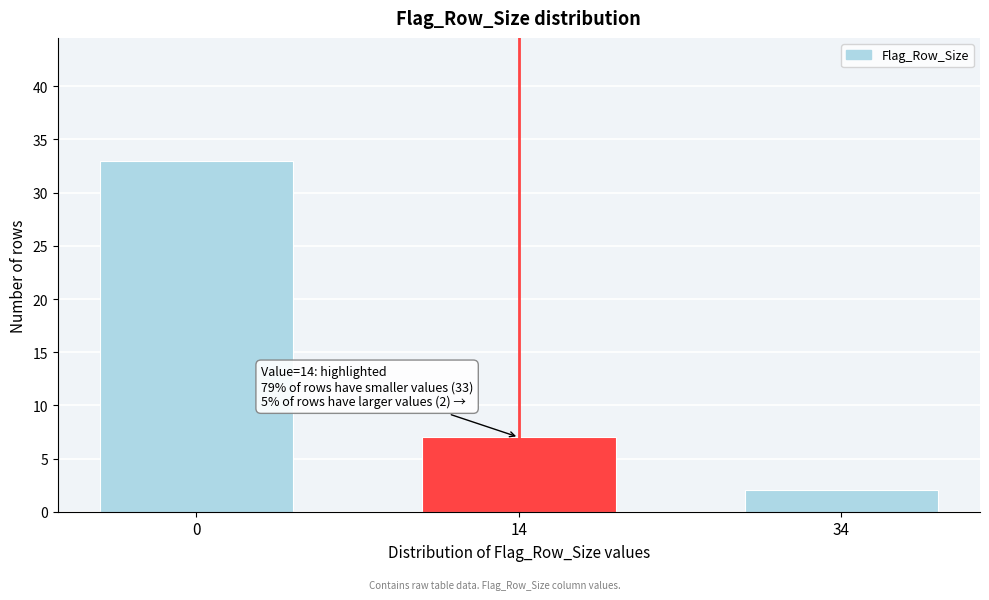

Reading left to right, transcribe all the data shown in this chart.

33	7	2